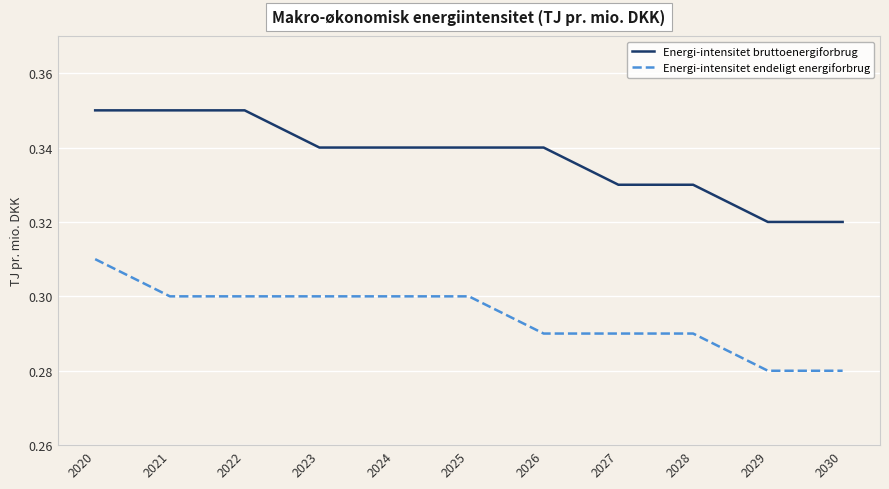

Rank the series by their average value, from highest to lowest.

Energi-intensitet bruttoenergiforbrug, Energi-intensitet endeligt energiforbrug